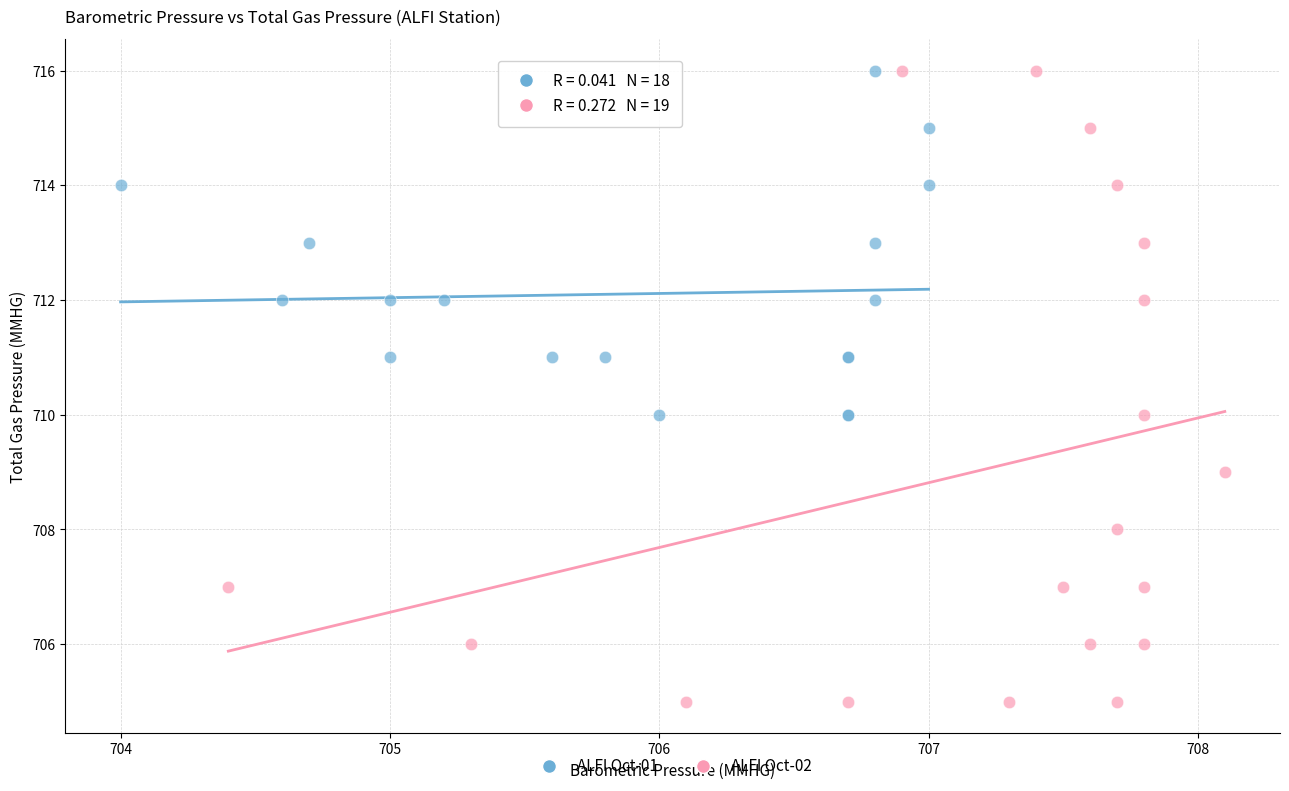

Which series contains the lowest Y value?

ALFI Oct-02